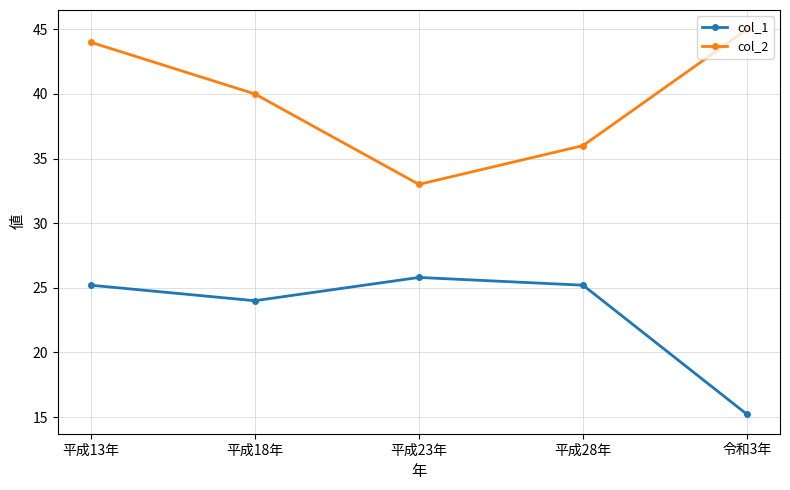

How many data points in col_2 are less than 40?

2